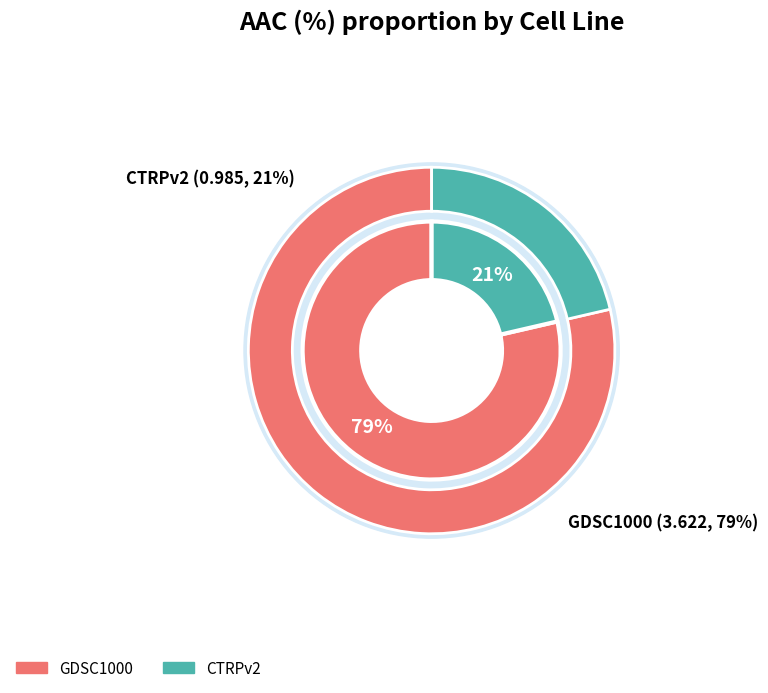

True or false: GDSC1000 accounts for 68% of the total.

False